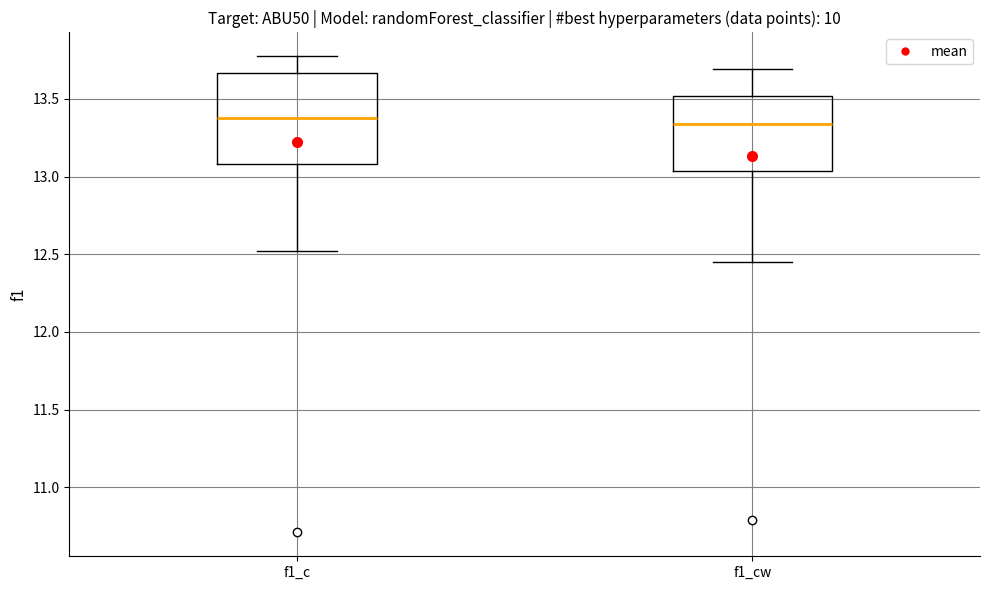

Reading left to right, read every box against the y-axis: the position of its median line, the range the box covers, and the ends of its whiskers. The values are not printed on the chart, so give them approximately, as read against the axis.

f1_c: median 13.40, box 13.10 to 13.65, whiskers 12.50 to 13.80
f1_cw: median 13.35, box 13.05 to 13.50, whiskers 12.45 to 13.70